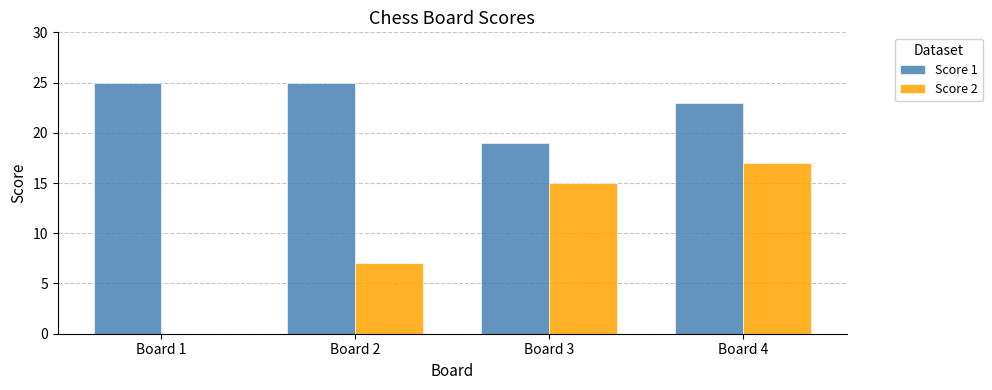

How many series are shown in this chart?

2